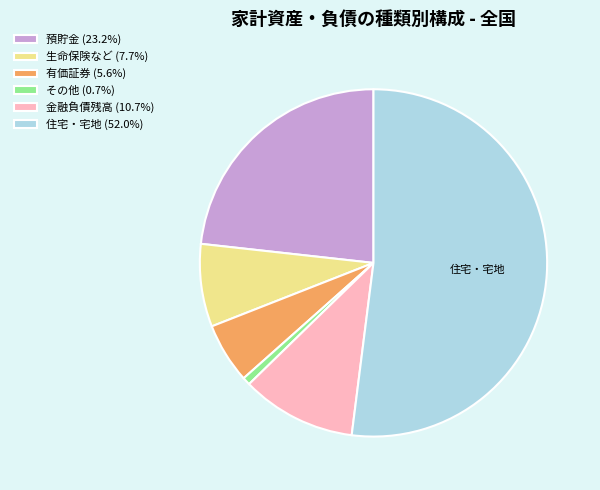

Which slice is the smallest?

その他